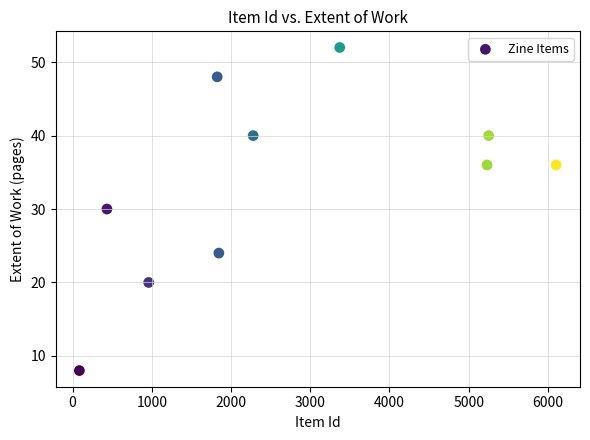

What is the range of Y values (max minus min)?

44